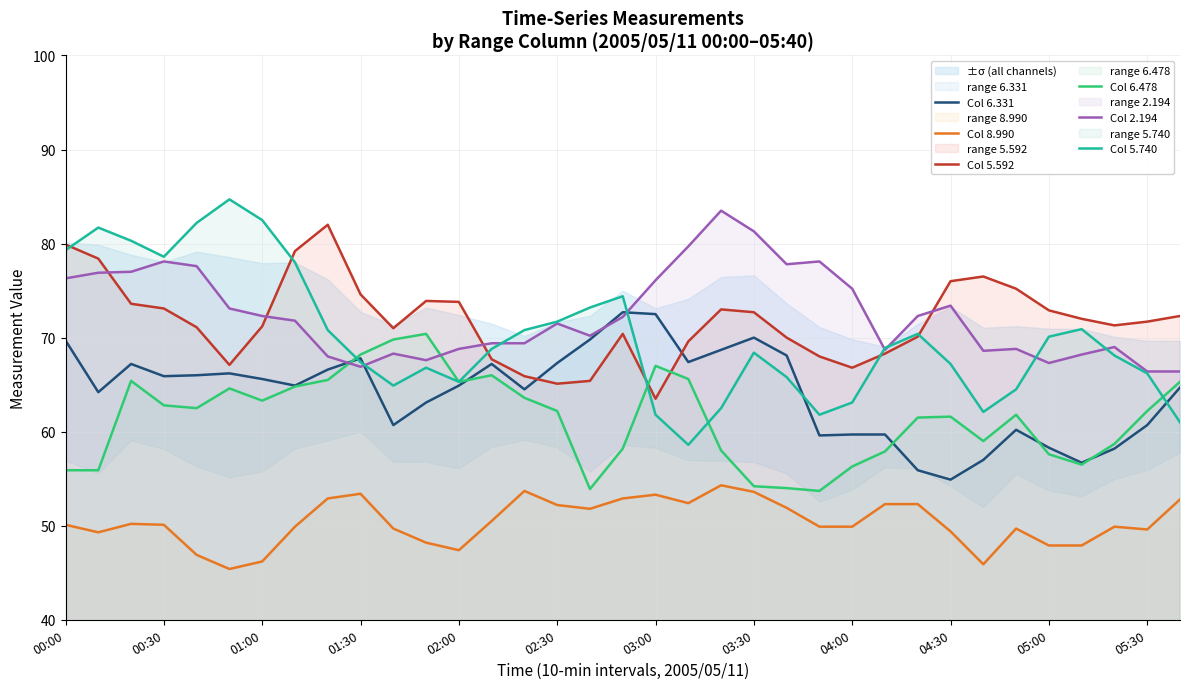

Which series has the widest spread of values?

Col 5.740